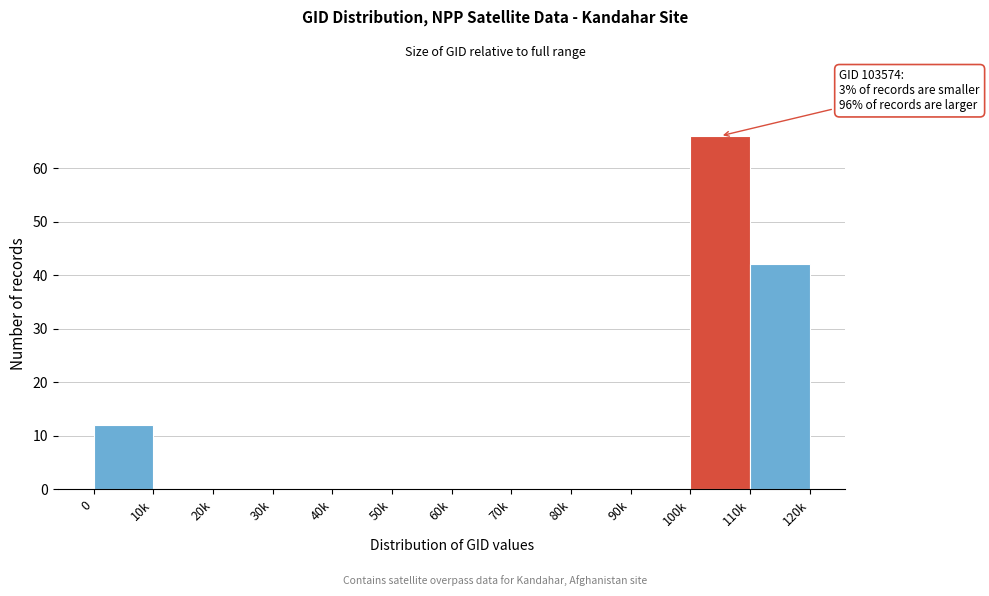

Reading left to right, transcribe all the data shown in this chart.

0=12	10k=0	20k=0	30k=0	40k=0	50k=0	60k=0	70k=0	80k=0	90k=0	100k=66	110k=42